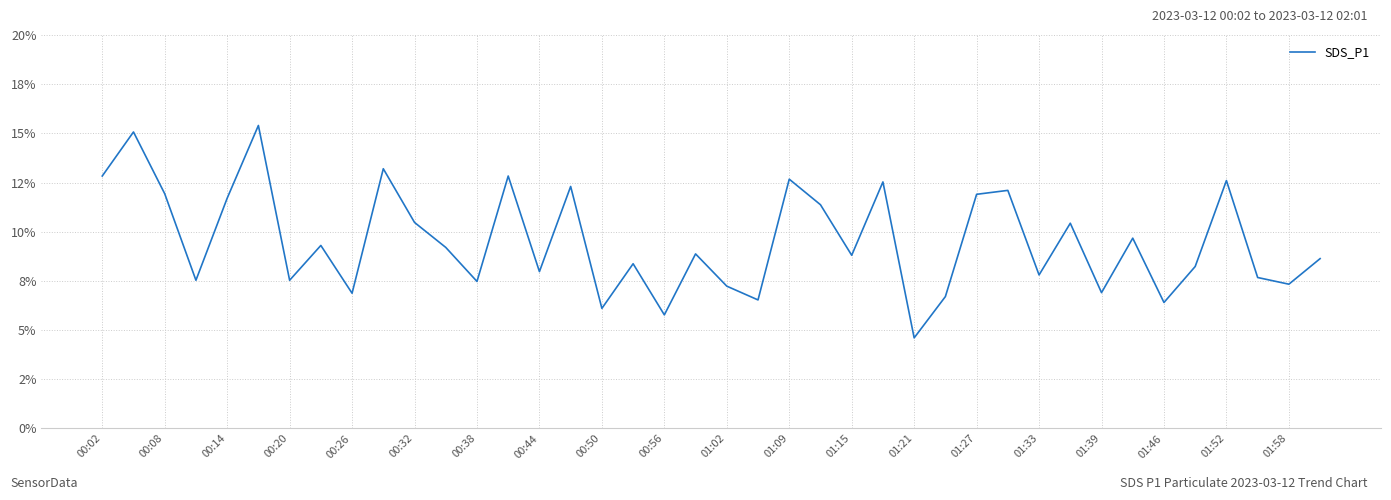

Does the chart display data point markers on the line(s)?

No